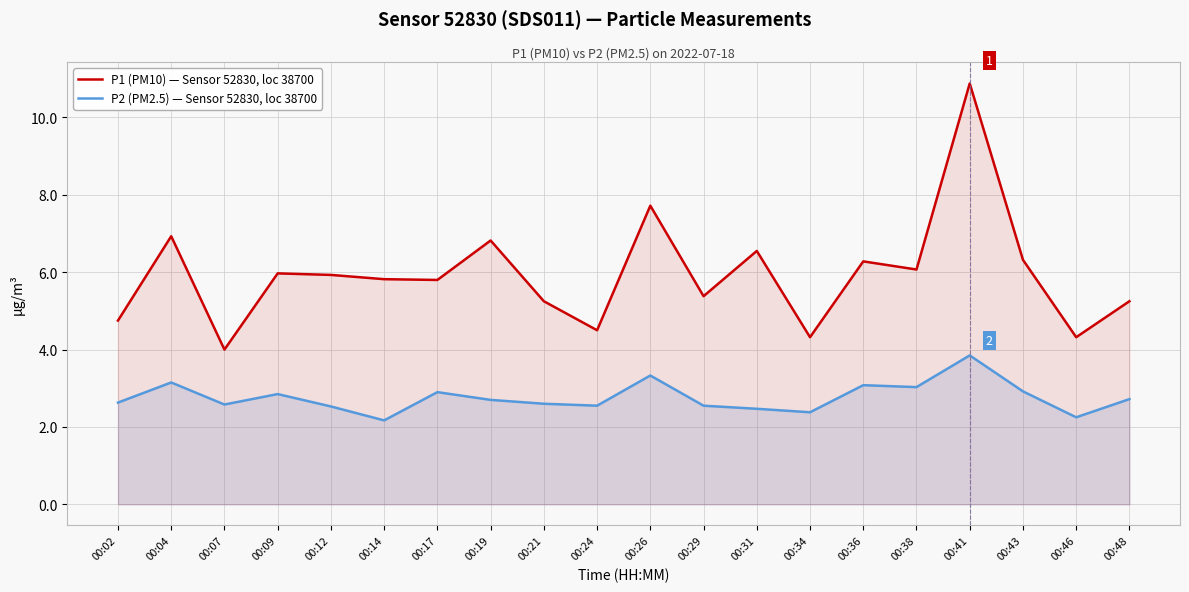

Does the chart have visible grid lines?

Yes